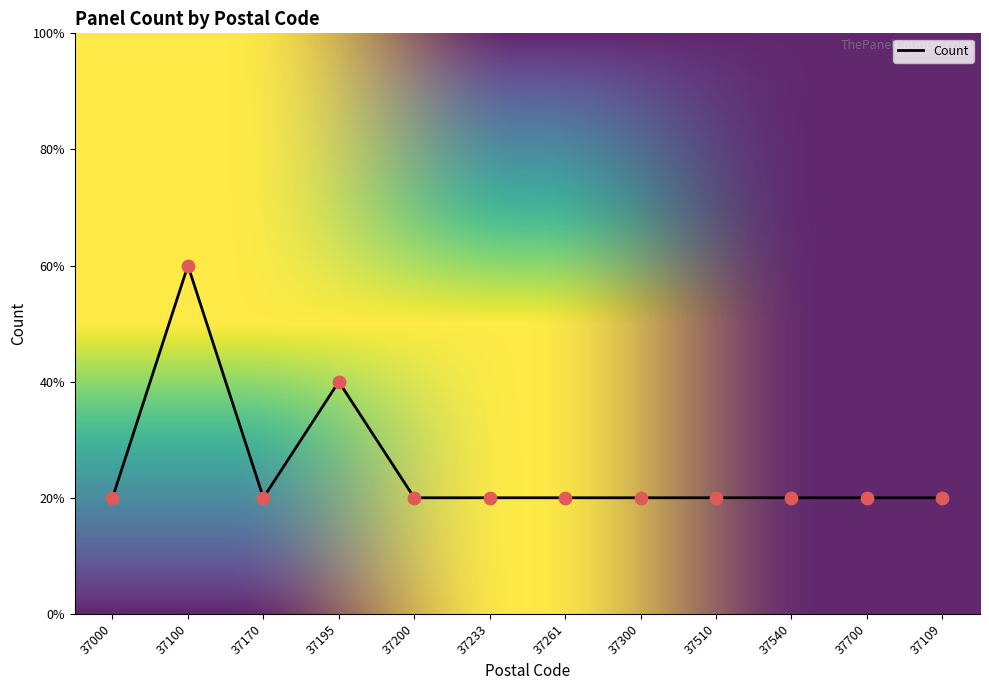

Approximately how many times larger is the value at 37261 compared to 37100?

0.3